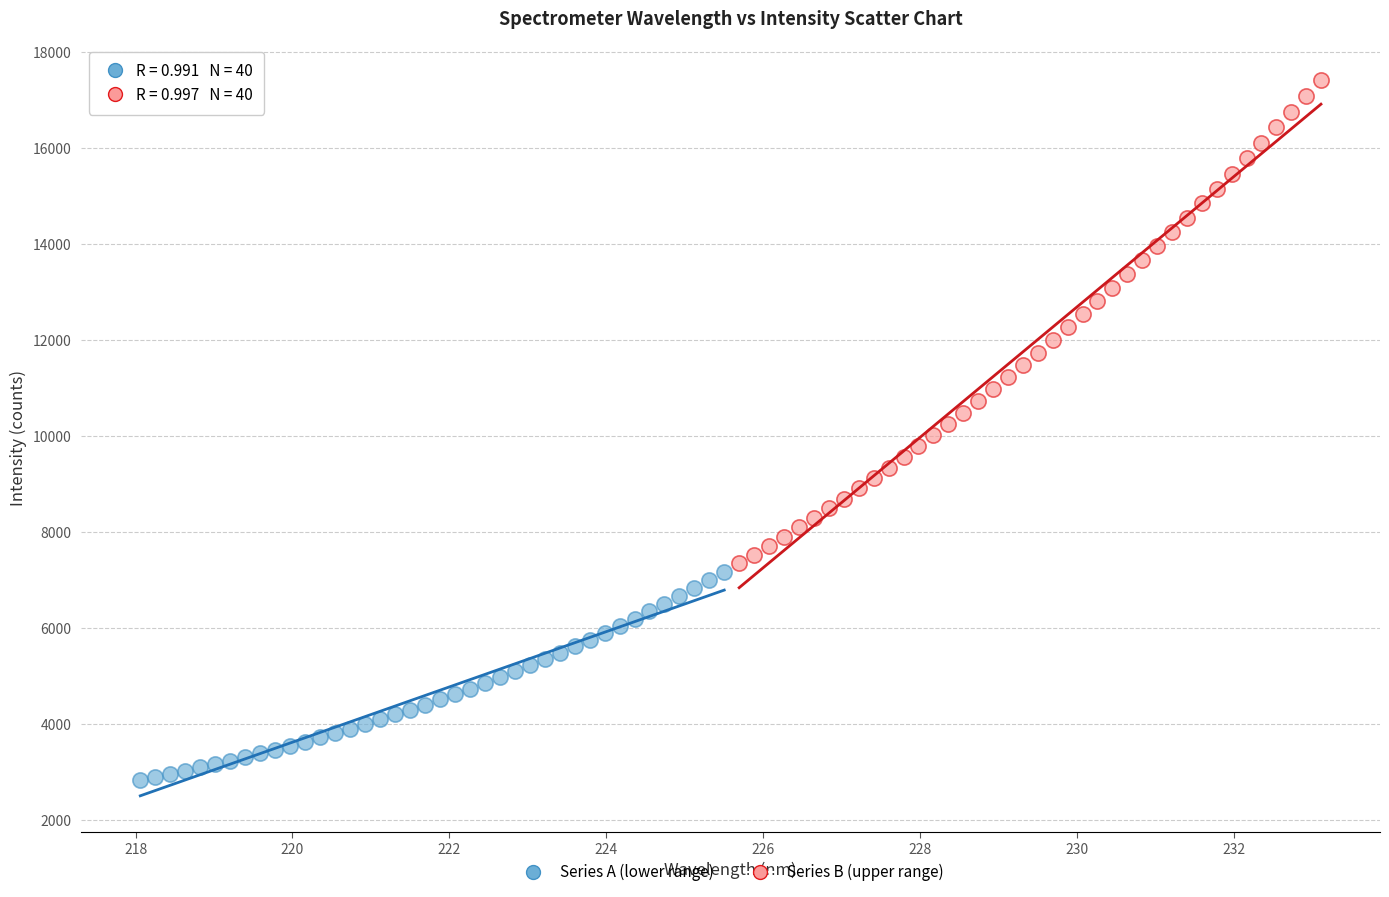

Which series reaches the minimum Y coordinate?

Series A (lower range)